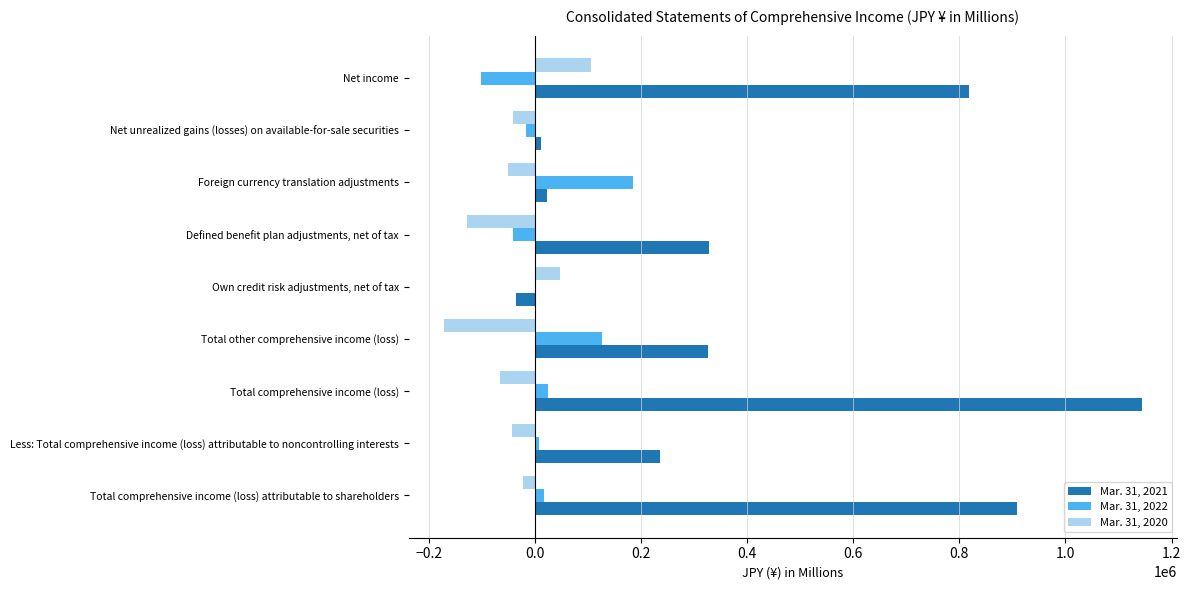

How many values in Mar. 31, 2020 are above zero?

2